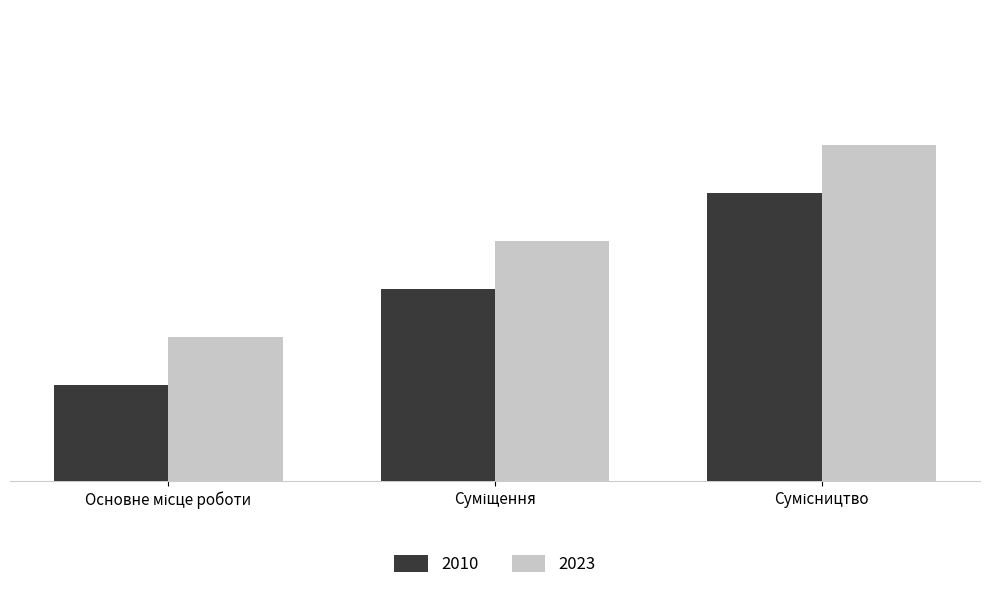

Does the chart contain any negative values?

No